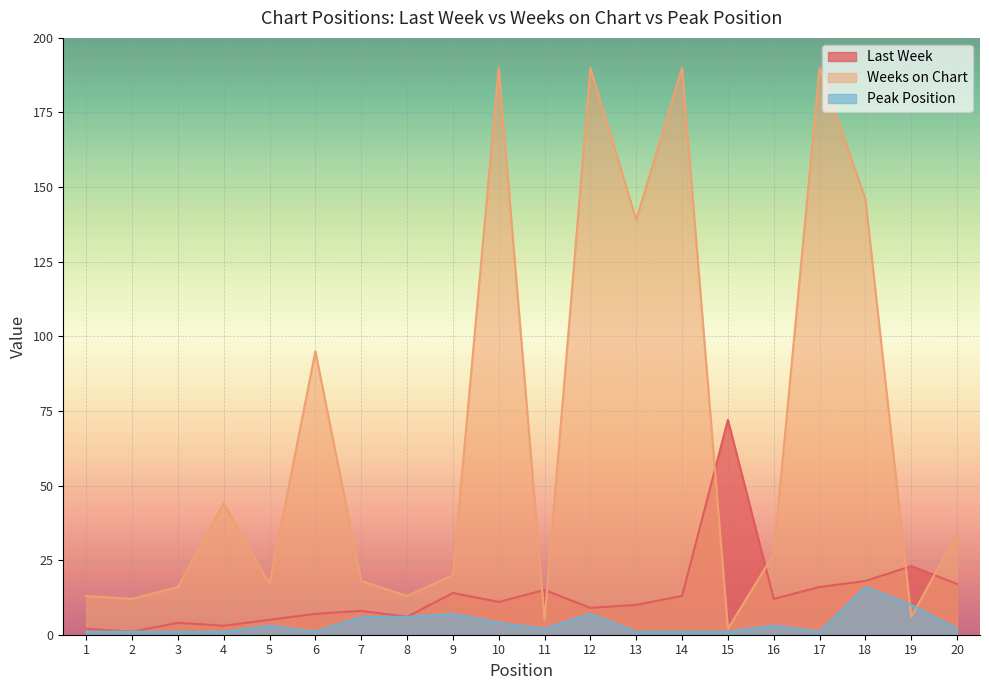

At how many categories does at least one series exceed 134?

6